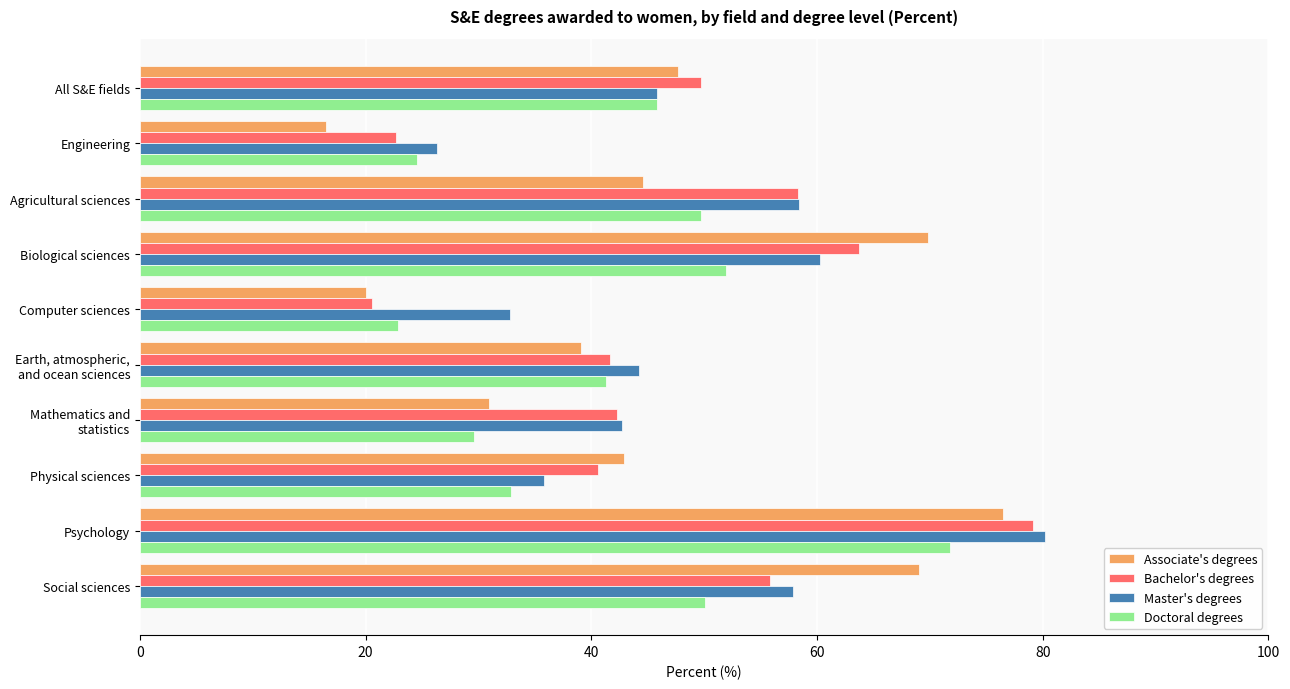

What are all the series names shown in the legend?

Associate's degrees, Bachelor's degrees, Master's degrees, Doctoral degrees